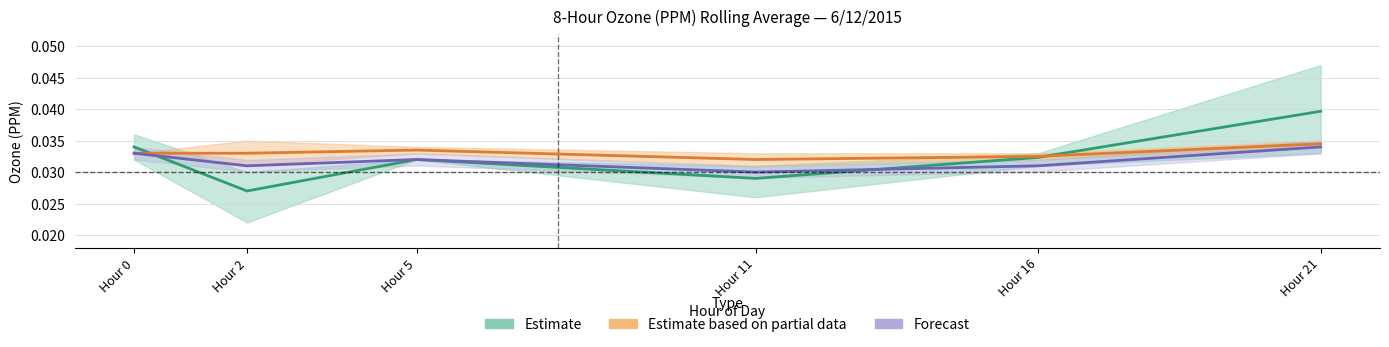

At which label does Forecast reach its peak?

Hour 21